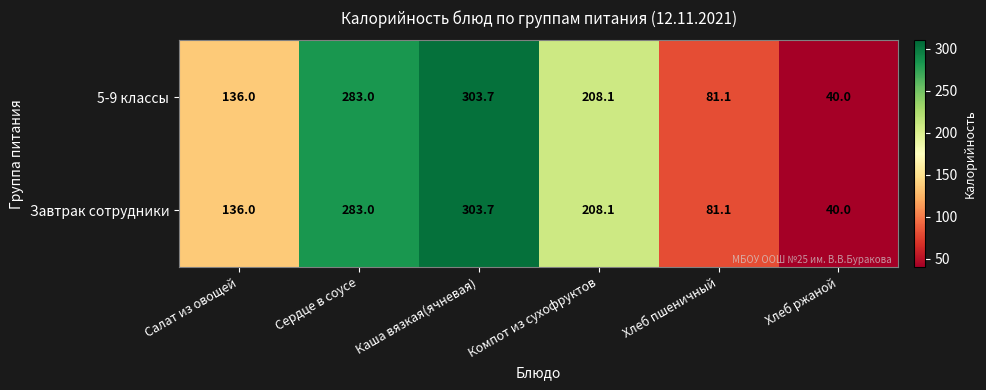

List the labels in order of Завтрак сотрудники value, smallest first.

Хлеб ржаной, Хлеб пшеничный, Салат из овощей, Компот из сухофруктов, Сердце в соусе, Каша вязкая(ячневая)